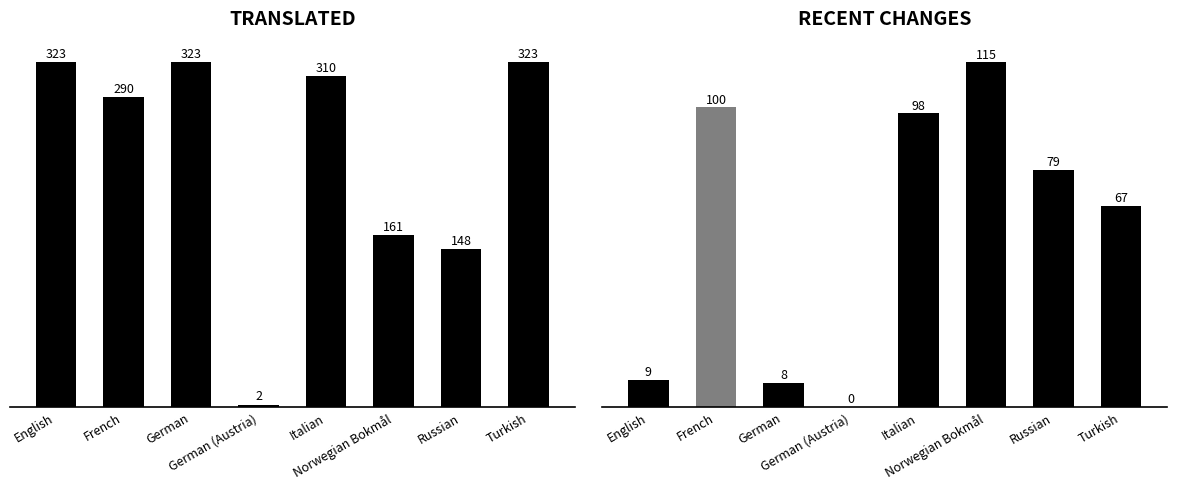

What is the difference between the translated values at Norwegian Bokmål and German (Austria)?

159